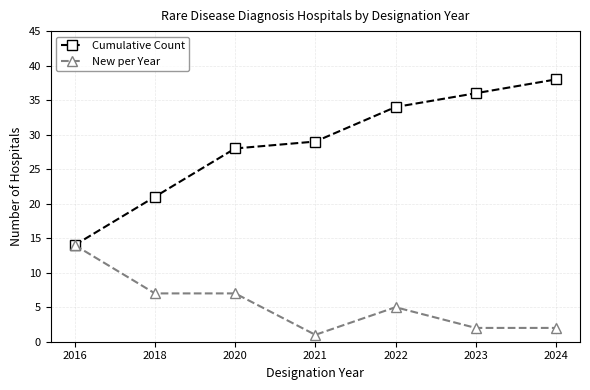

Reading left to right, transcribe all the data shown in this chart.

Cumulative Count: 2016=14	2018=21	2020=28	2021=29	2022=34	2023=36	2024=38
New per Year: 2016=14	2018=7	2020=7	2021=1	2022=5	2023=2	2024=2